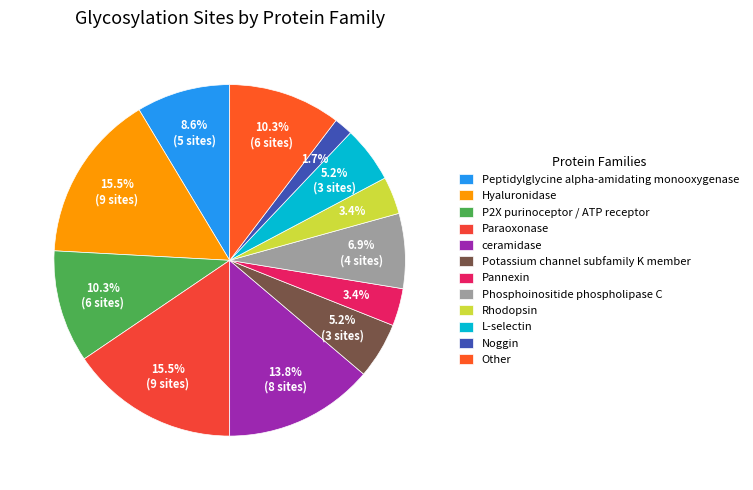

Count the number of slices in the pie.

12